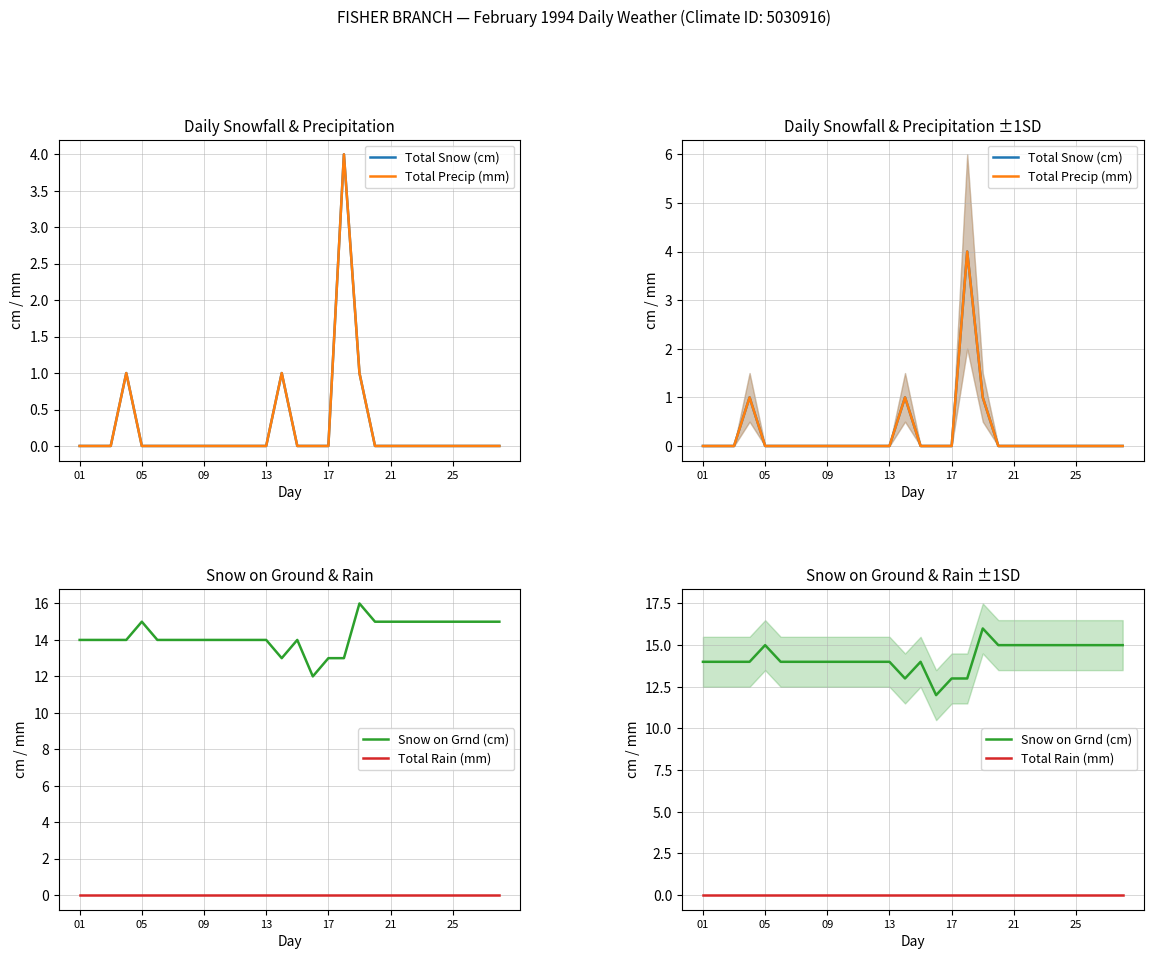

What is the difference between the maximum and minimum values in the Total Precip (mm) series?

4